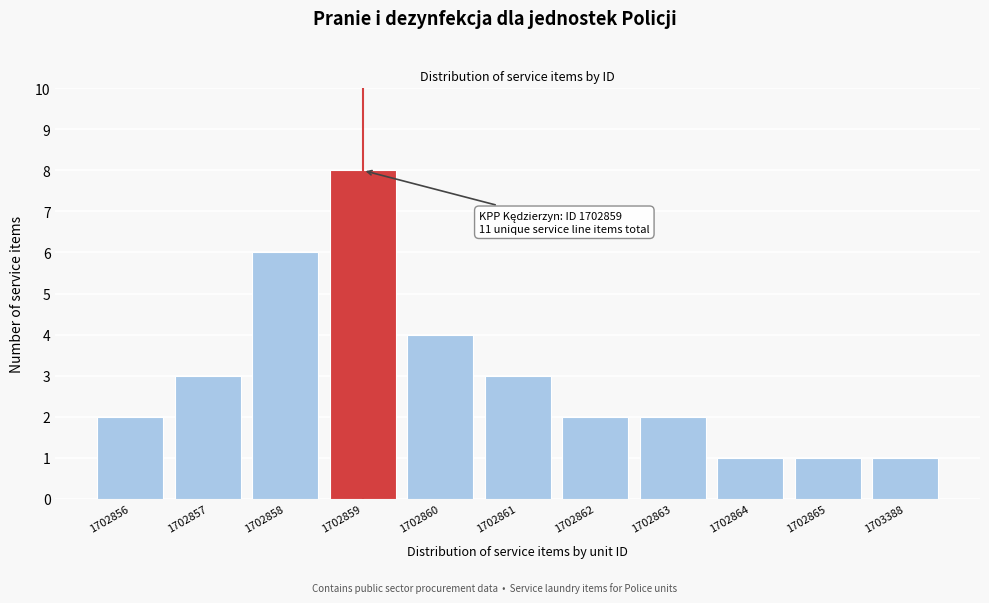

Reading right to left, what are all the values shown in this chart?

1703388=1	1702865=1	1702864=1	1702863=2	1702862=2	1702861=3	1702860=4	1702859=8	1702858=6	1702857=3	1702856=2